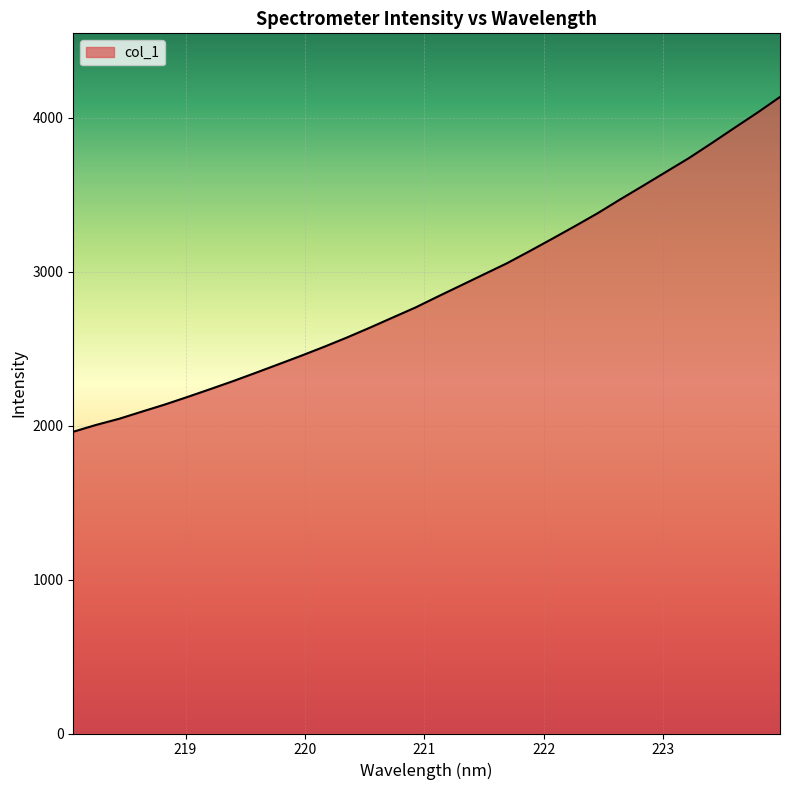

What is the maximum value shown in the chart?

4135.9